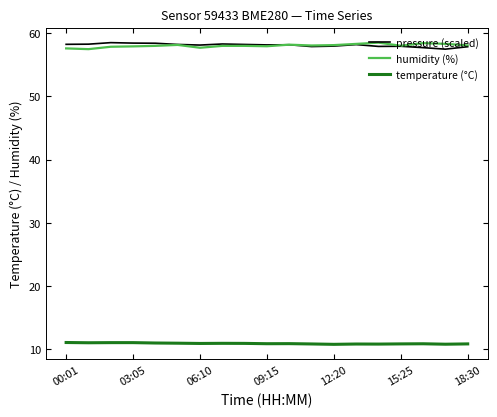

What is the highest value of the humidity (%) series?

58.5